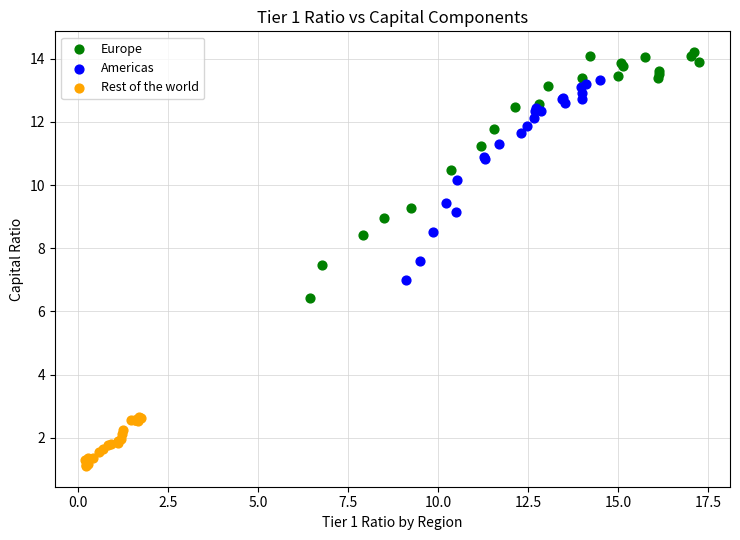

Which series has the largest Y range (max minus min)?

Europe